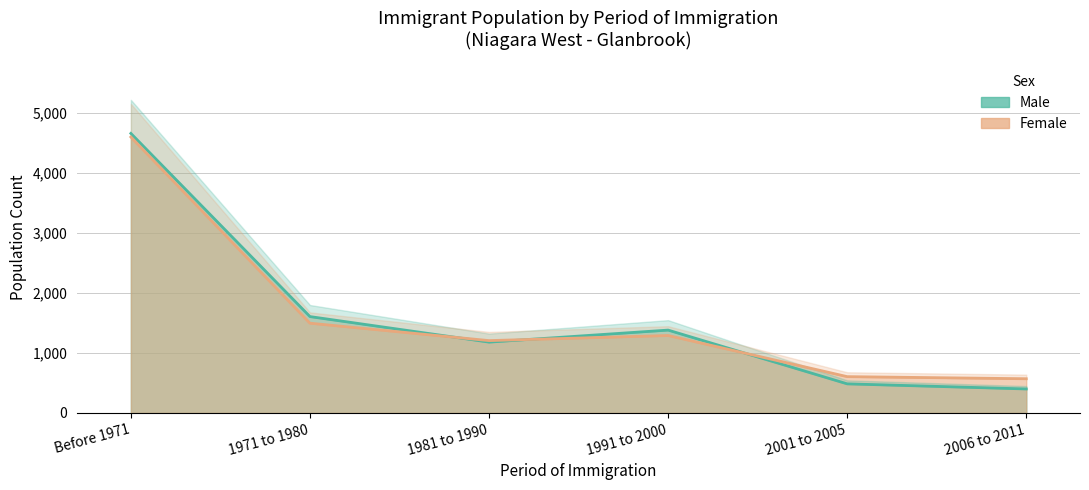

The Male series shows 2683 at Before 1971. True or false?

False